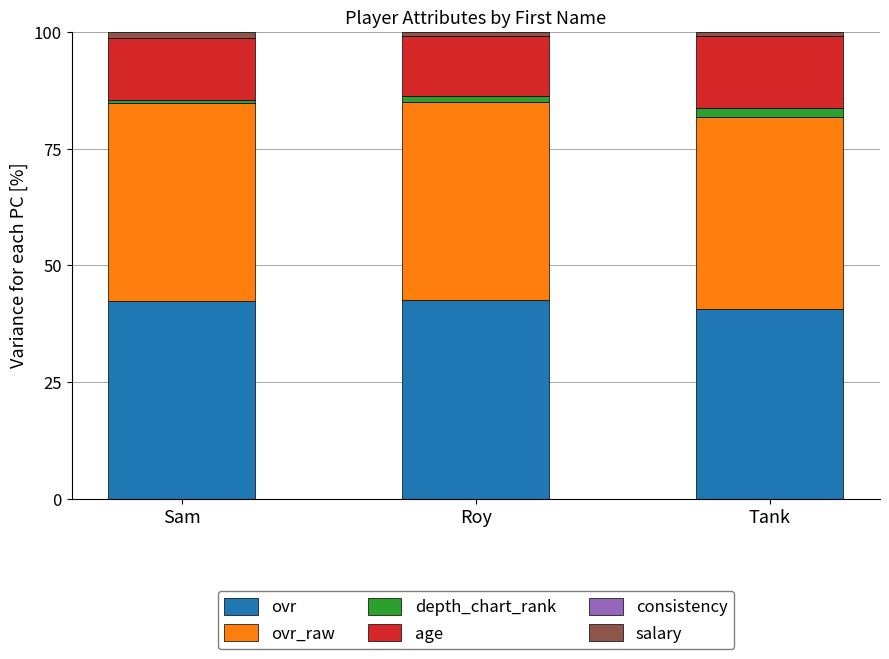

What is the lowest value of the ovr series?

40.6